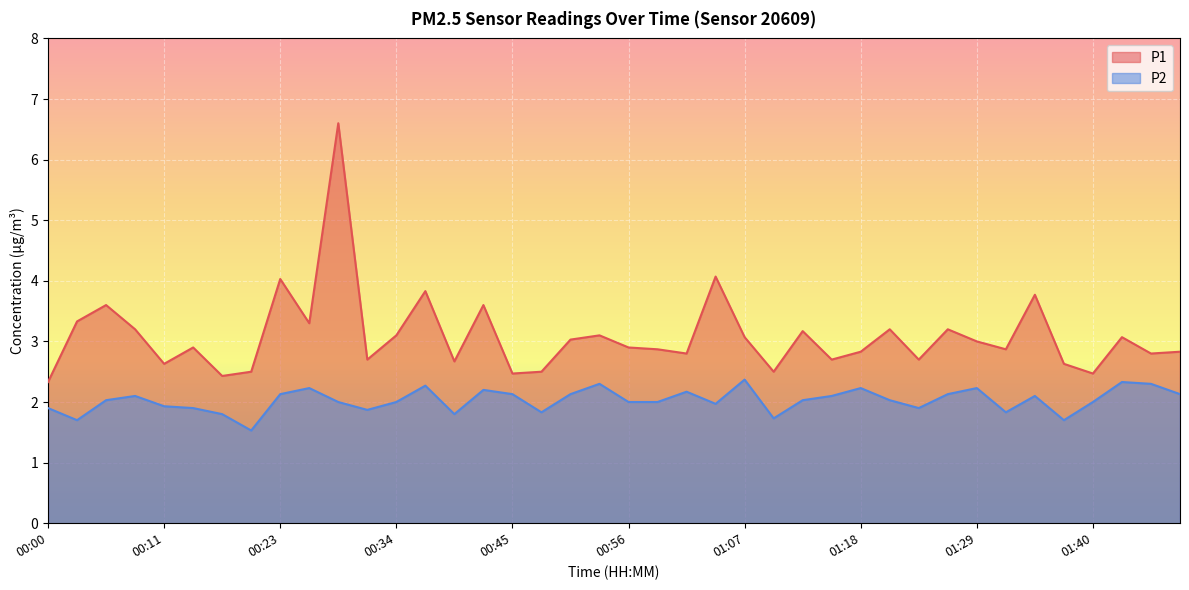

What is the difference between the P1 values at 00:53 and 01:34?

0.7